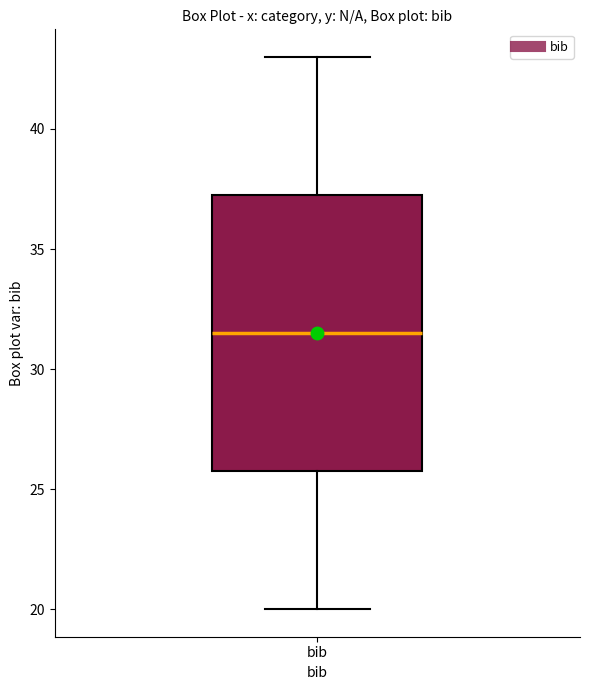

Where does the lower whisker of the box for bib end on the y-axis? The values are not printed on the chart, so give them approximately, as read against the axis.

20.0